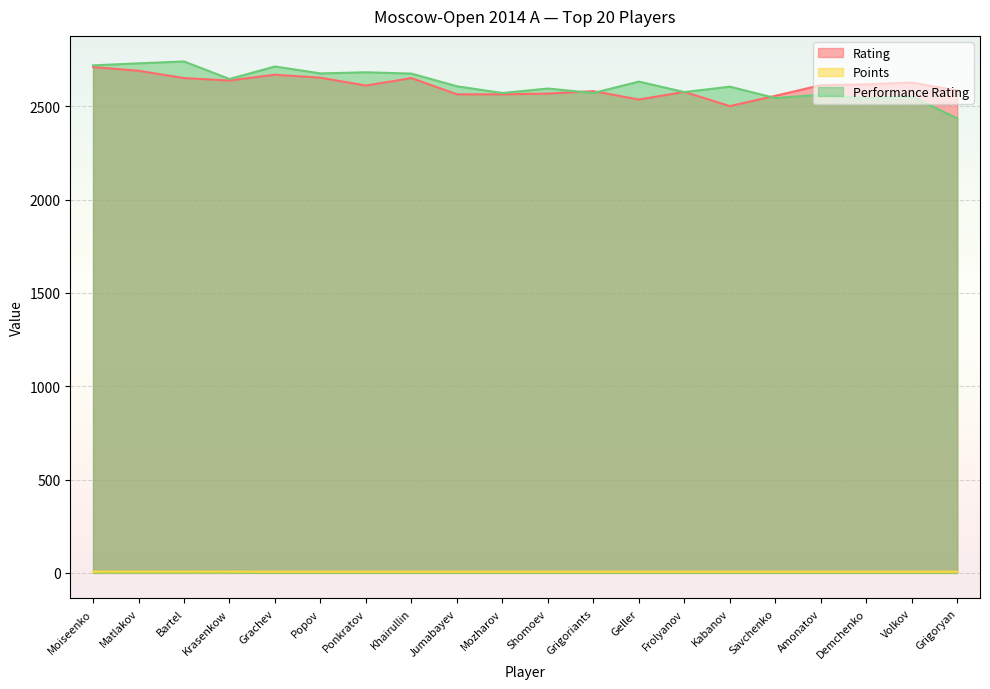

What is the difference between the Points values at Bartel and Shomoev?

0.5